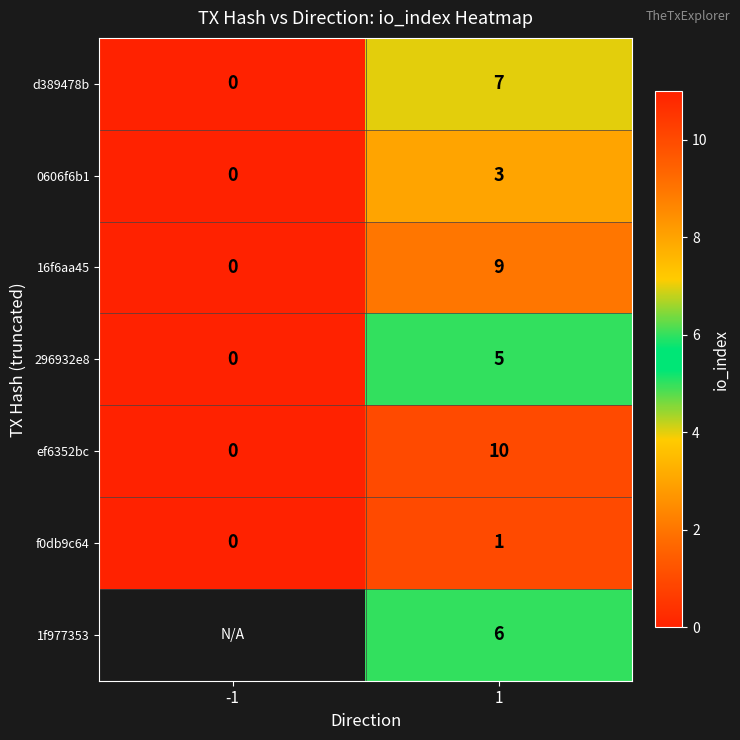

At which label is d389478b closest to 3?

-1